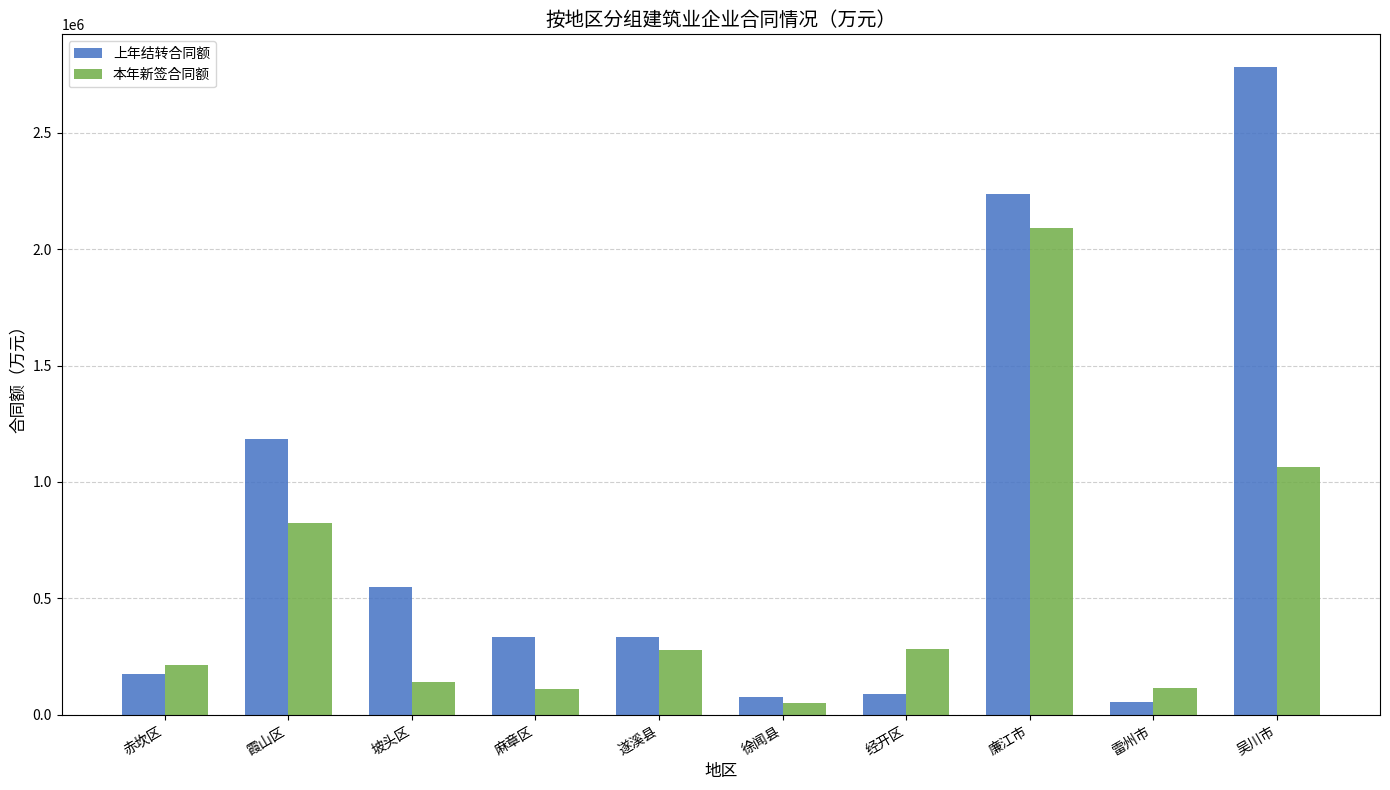

What is the label of the 3rd bar from the left?

坡头区